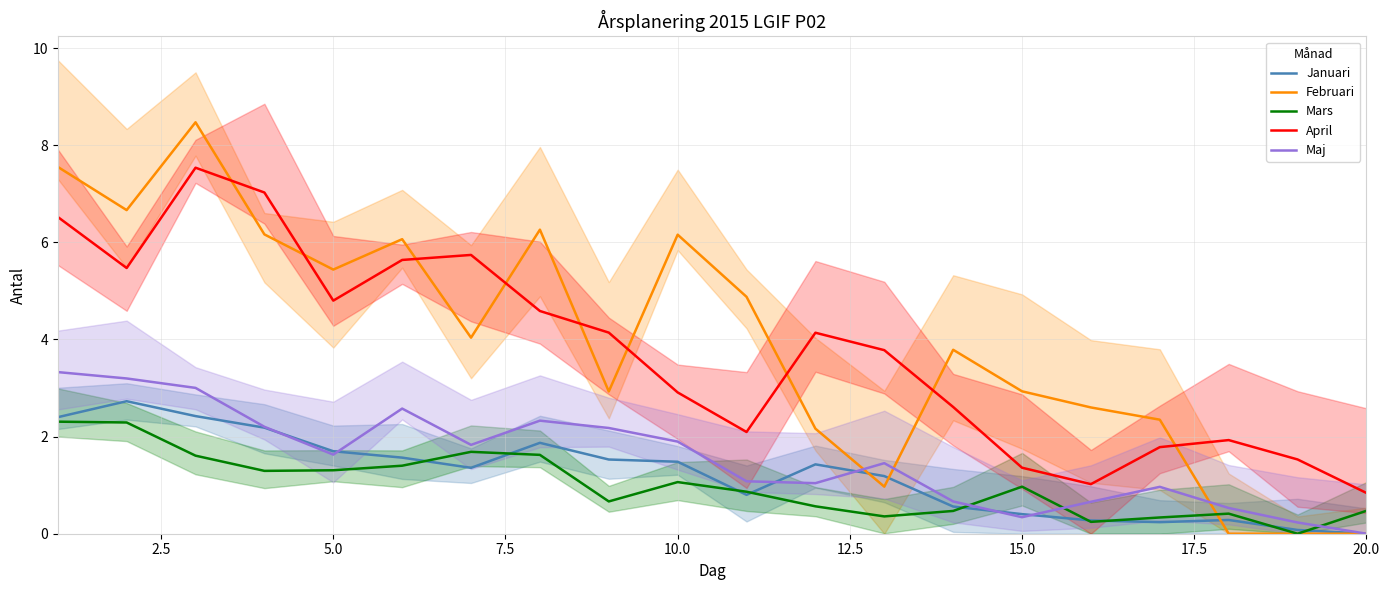

Which series has the largest total across all categories?

Februari